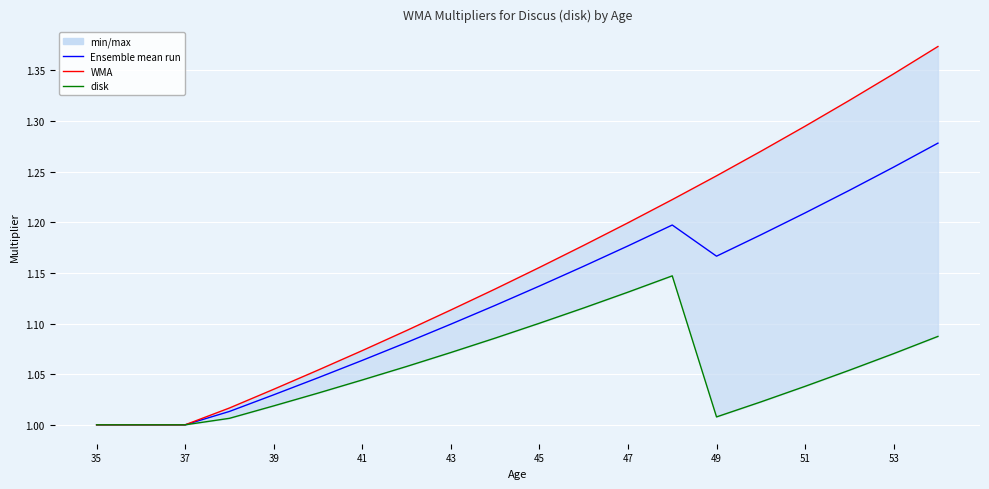

What is the difference between the highest and lowest values at 45?

0.1